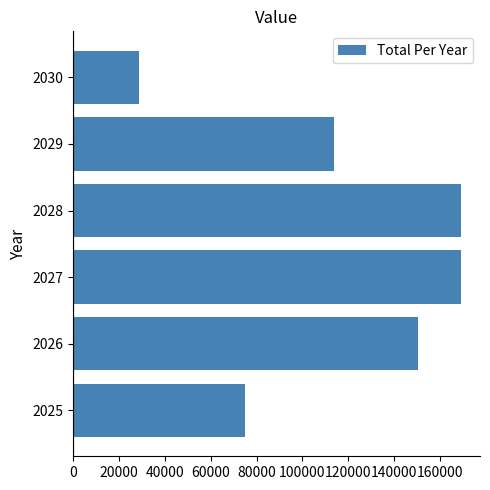

The value at 2026 is 150304.2. True or false?

True